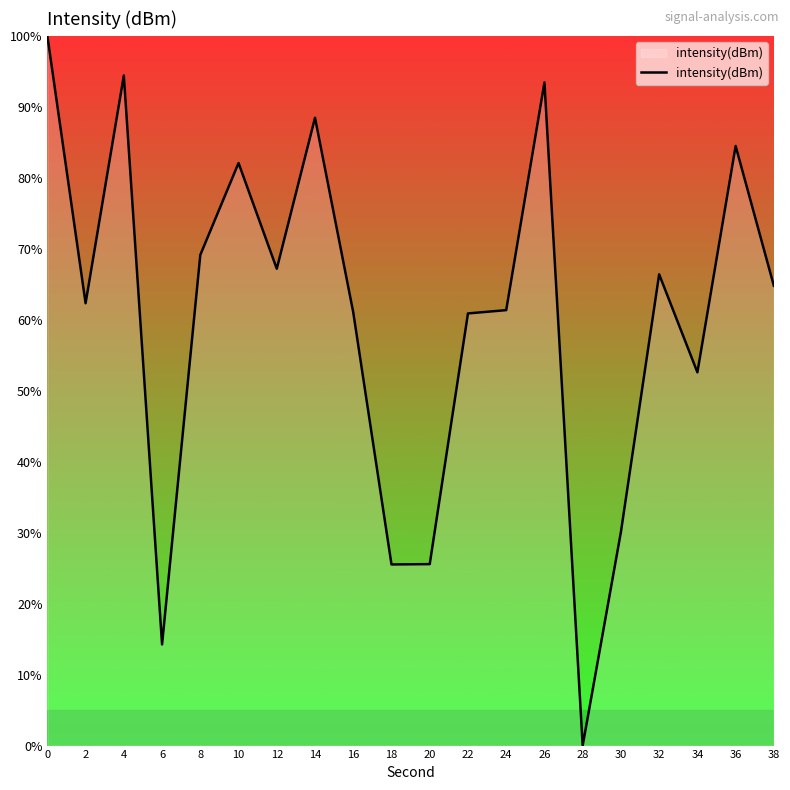

Approximately how many times larger is the value at 0 compared to 6?

7.0